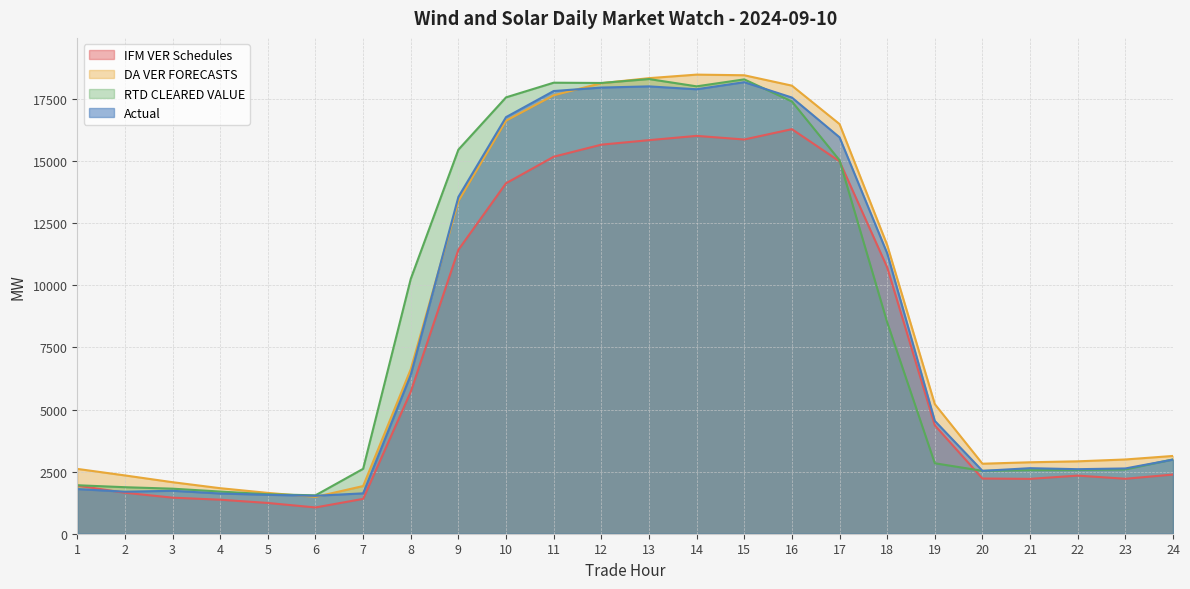

What is the smallest value displayed?

1057.5